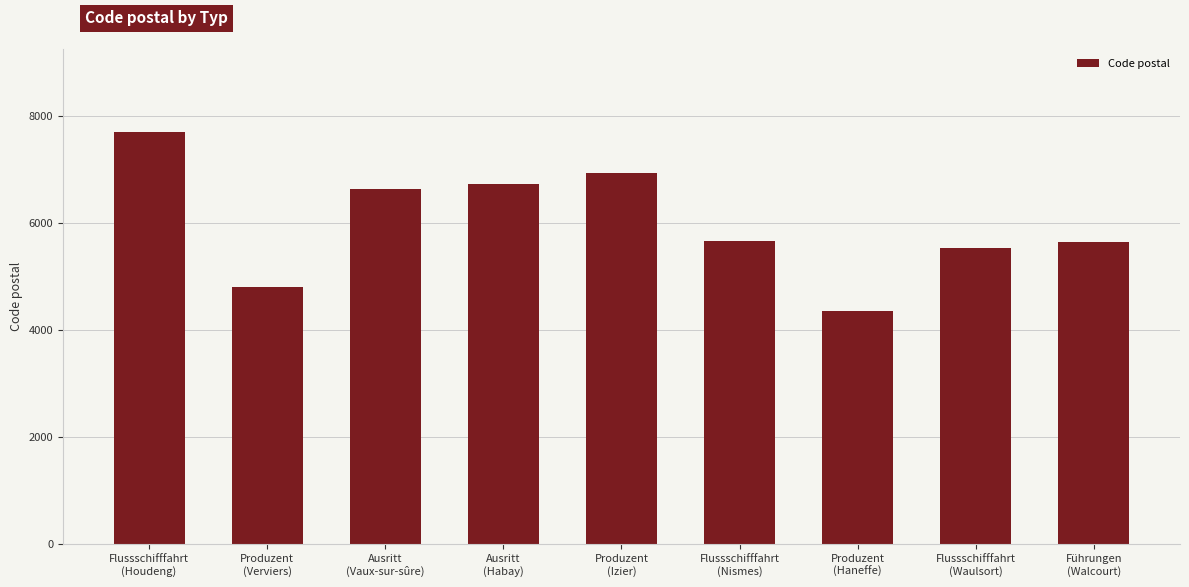

What is the label of the 6th bar from the left?

Flussschifffahrt
(Nismes)